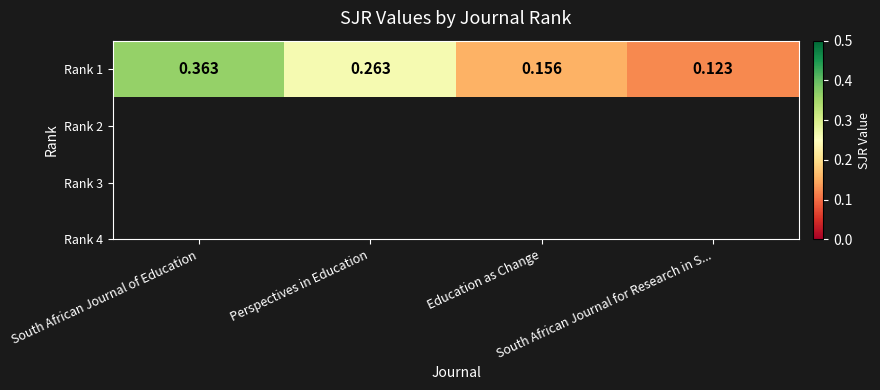

Rank the categories by value from lowest to highest.

South African Journal for Research in S..., Education as Change, Perspectives in Education, South African Journal of Education